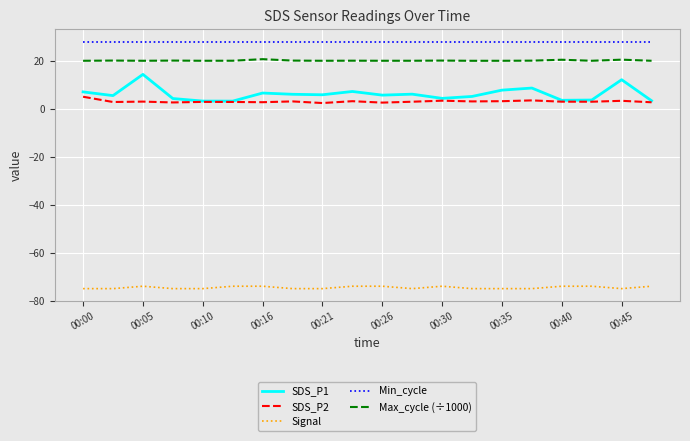

Which series has the largest total across all categories?

Min_cycle